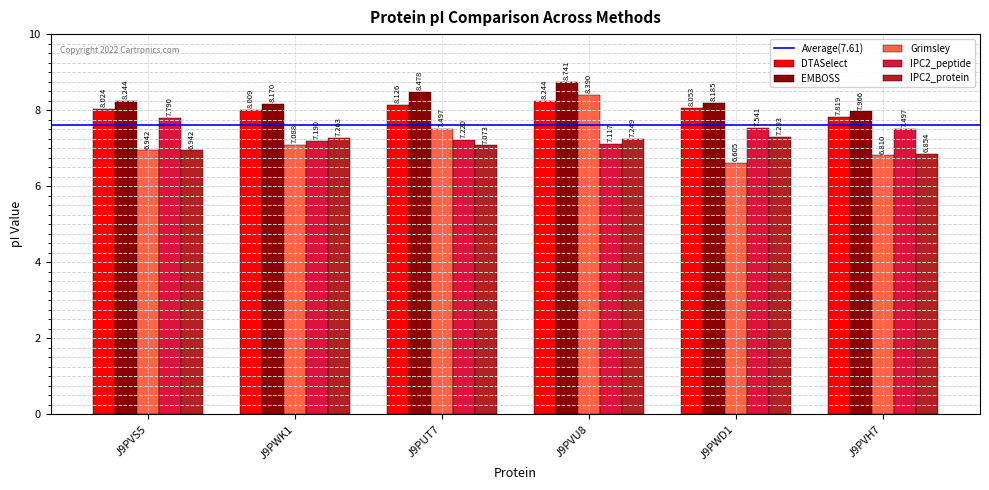

Does the chart contain any negative values?

No